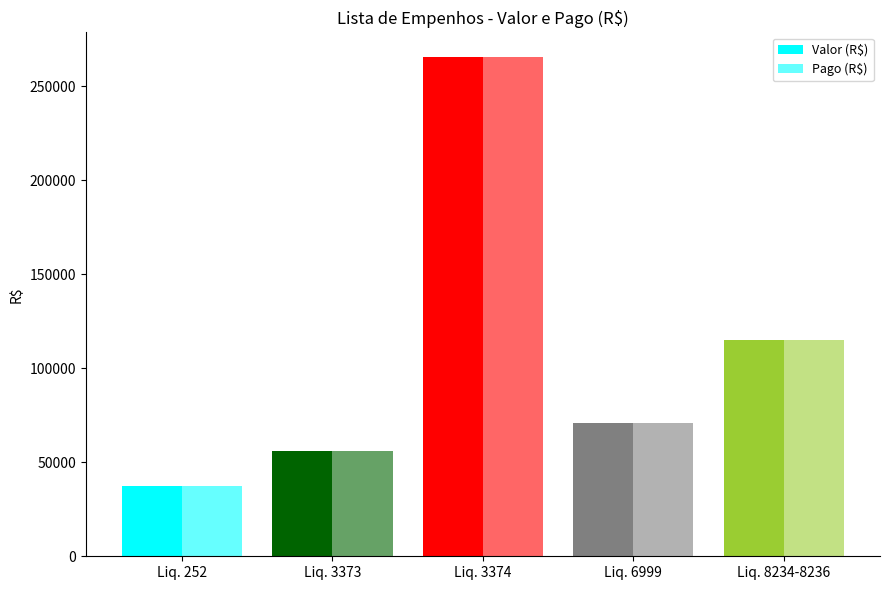

How many data points does each series have?

5